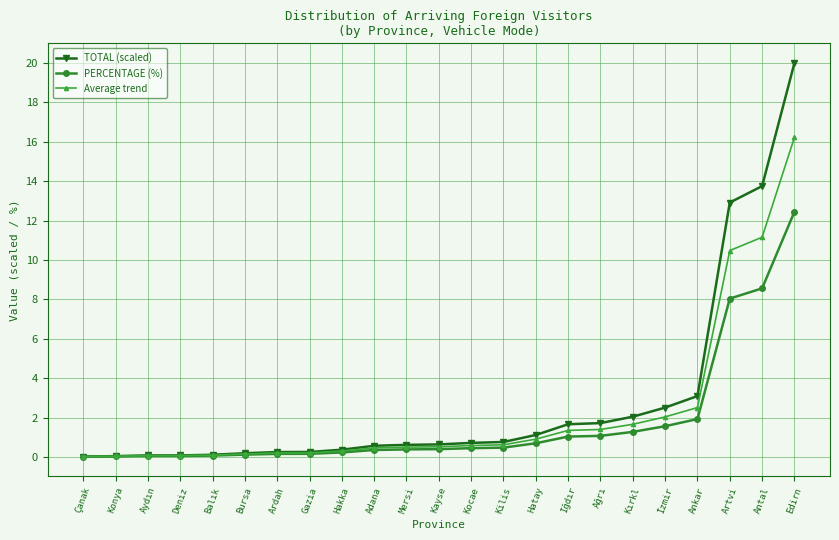

What is the maximum value shown in the chart?

20.0